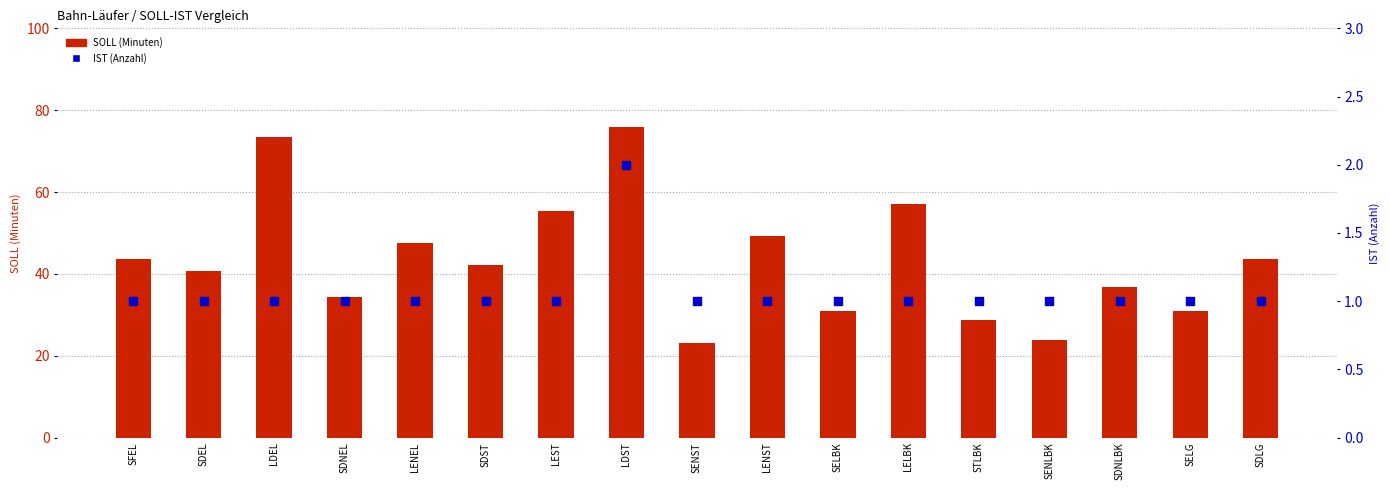

At how many categories does at least one series exceed 43?

8